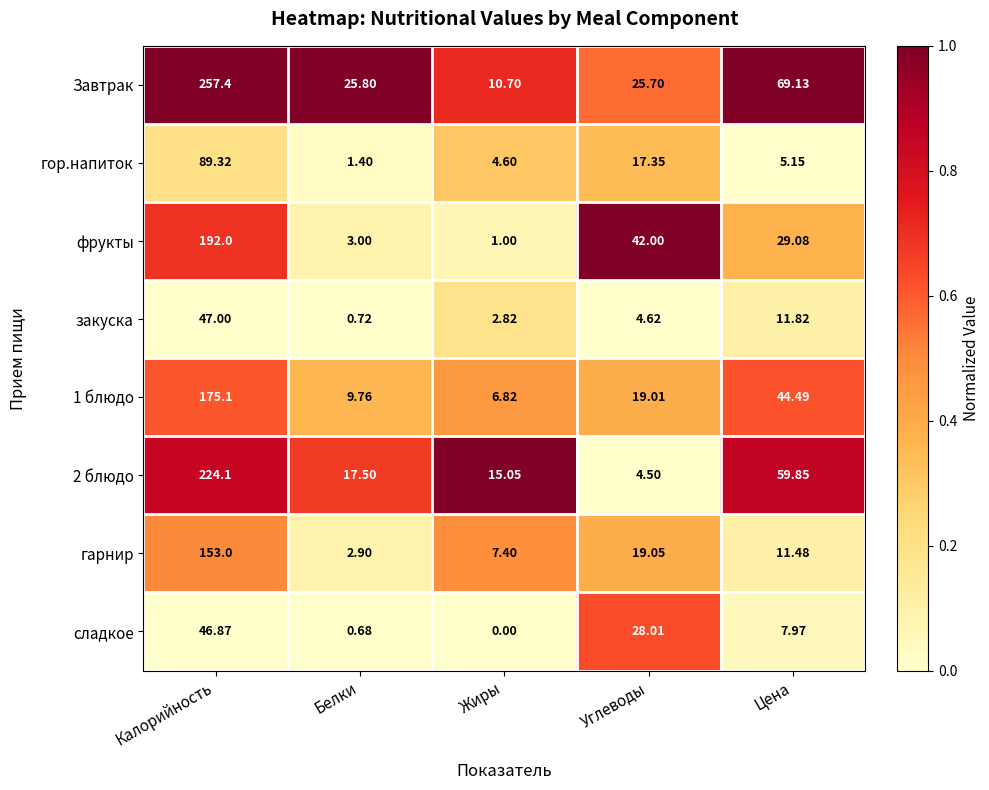

Where does the закуска series first go above 4?

Калорийность